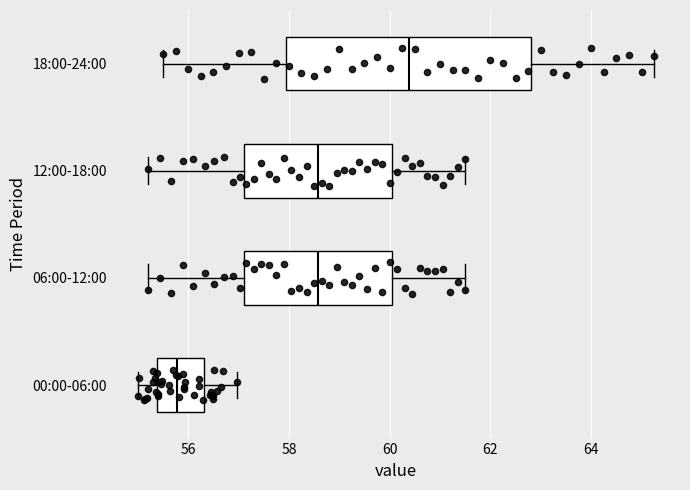

Where does the right whisker of the box for 18:00-24:00 end on the x-axis? The values are not printed on the chart, so give them approximately, as read against the axis.

65.2